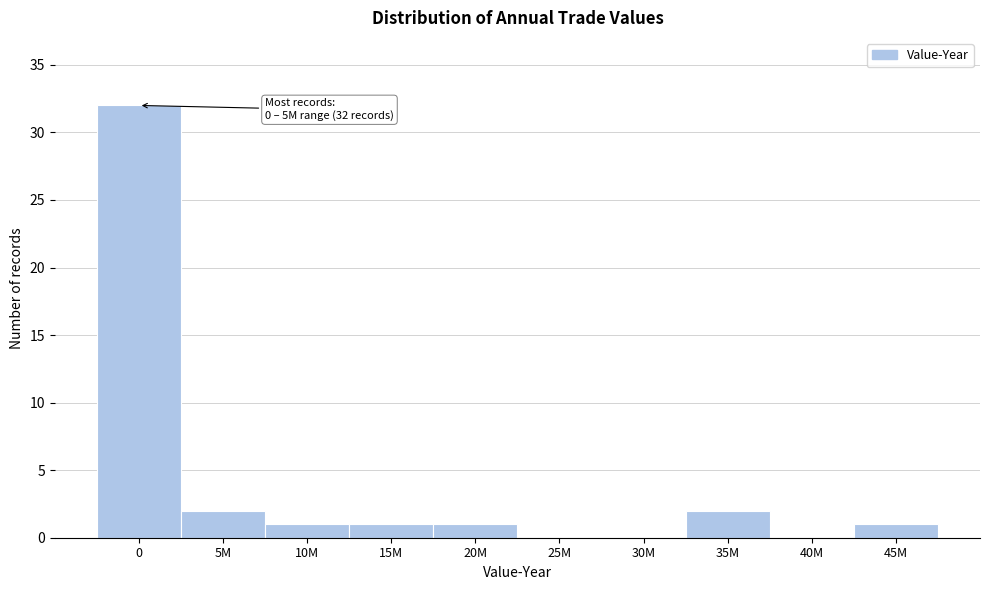

Reading left to right, extract all data points from this chart.

0=32	5M=2	10M=1	15M=1	20M=1	25M=0	30M=0	35M=2	40M=0	45M=1